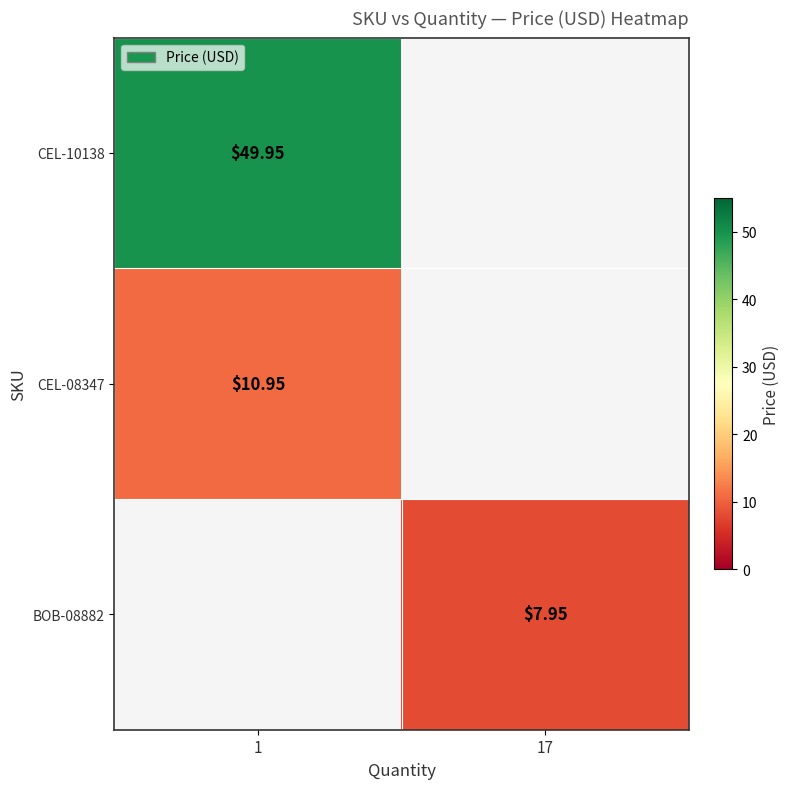

Which series has the largest range (max minus min)?

CEL-10138